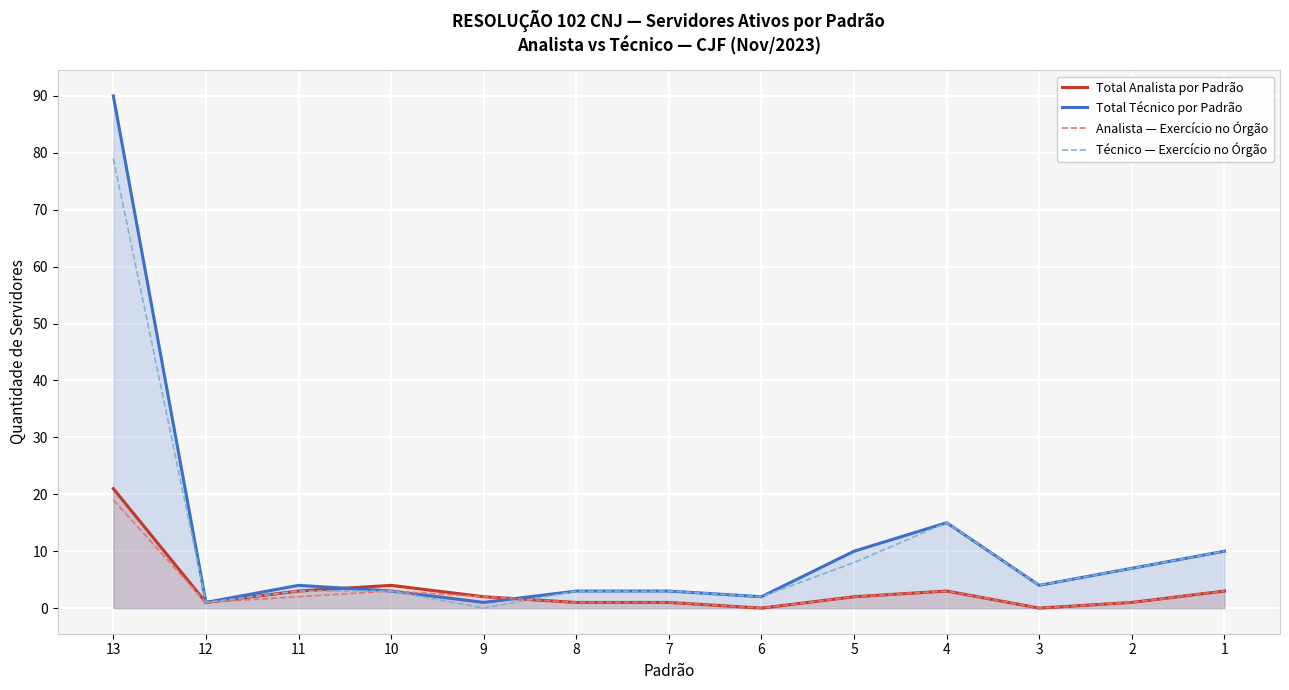

Which series has the largest total across all categories?

Total Técnico por Padrão